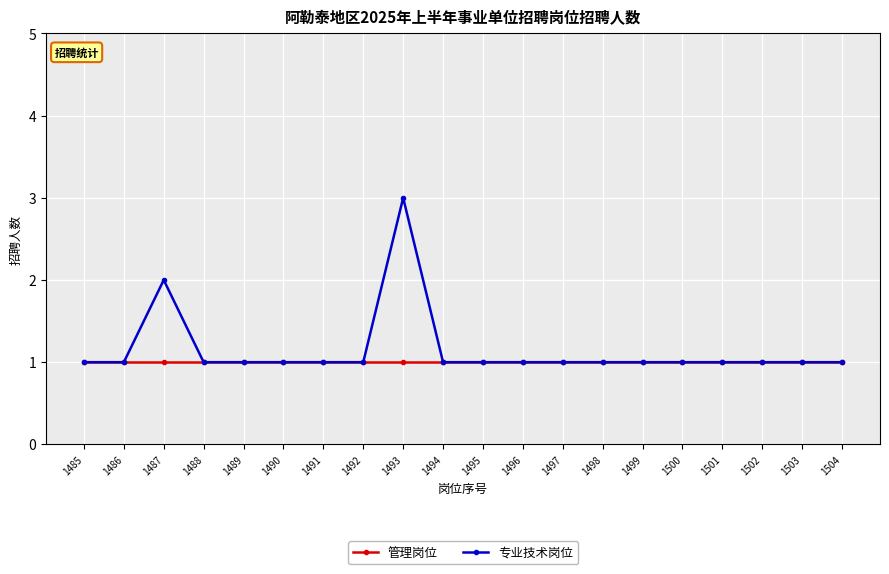

Does the chart display data point markers on the line(s)?

Yes